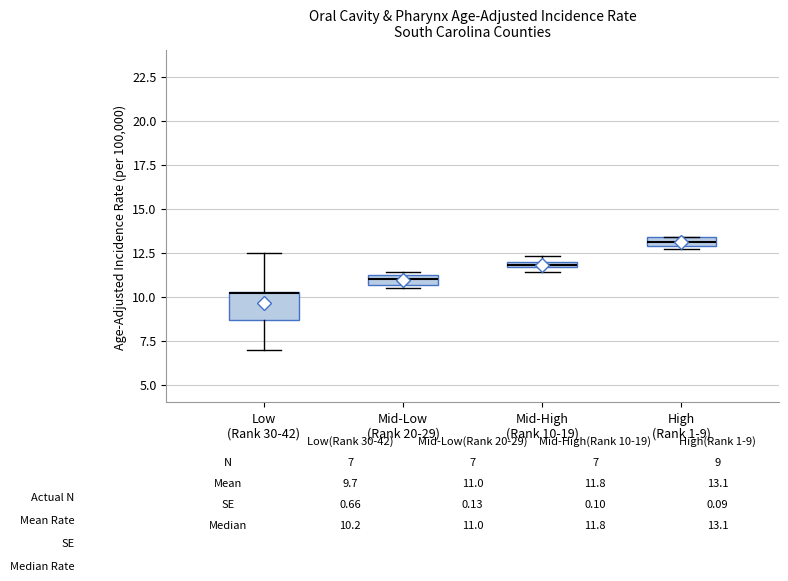

Comparing the boxes themselves (not the whiskers), which one is the tallest?

Low (Rank 30-42)